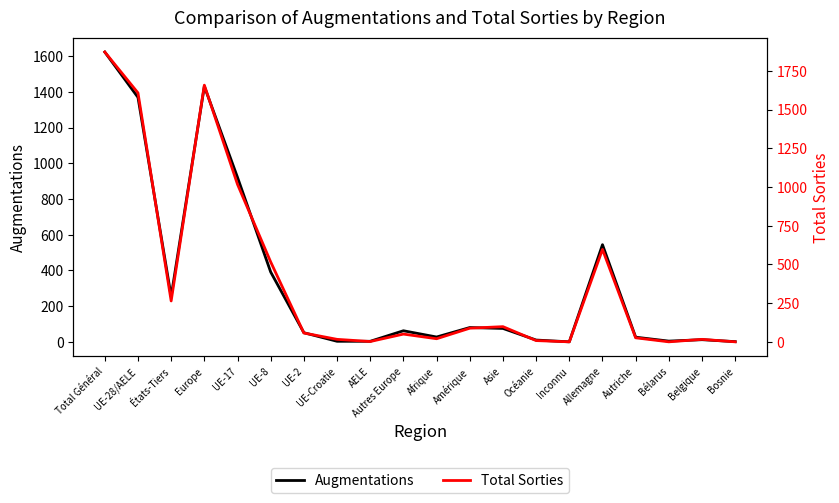

How many series are shown in this chart?

2